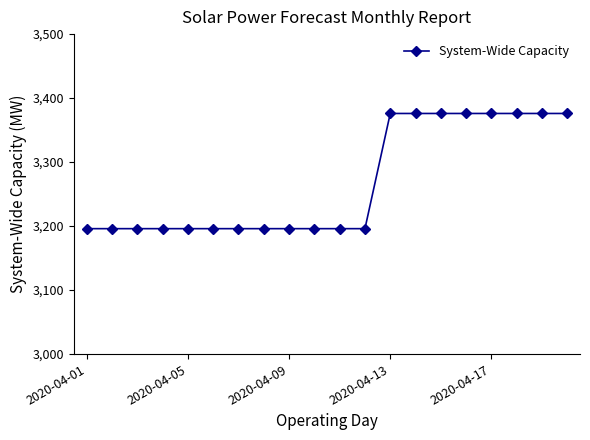

What is the value of the 9th point from the left?

3196